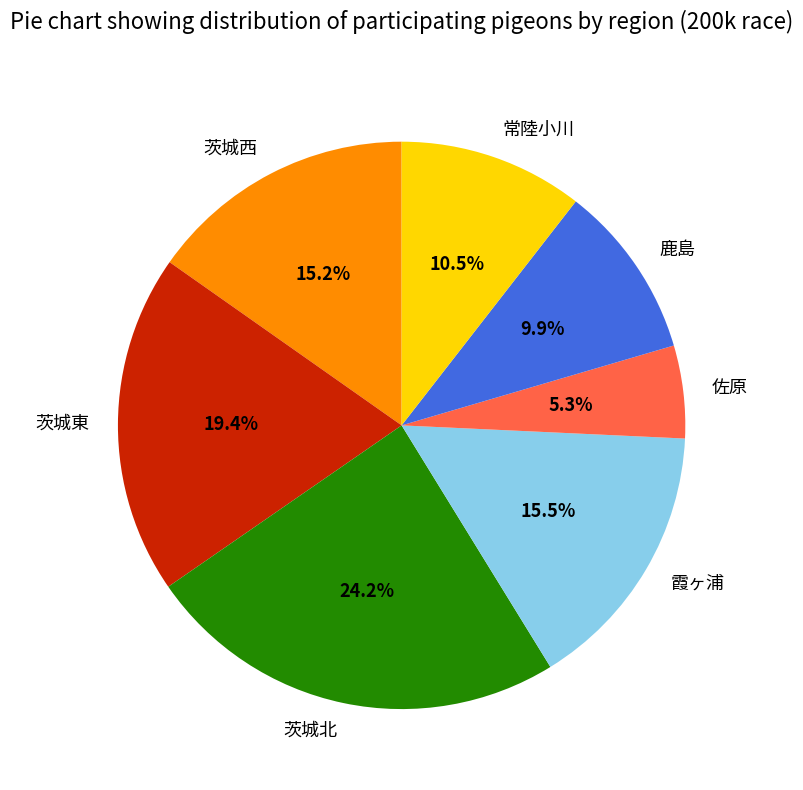

To the nearest percent, what is the difference between the largest and smallest slice percentages?

19%